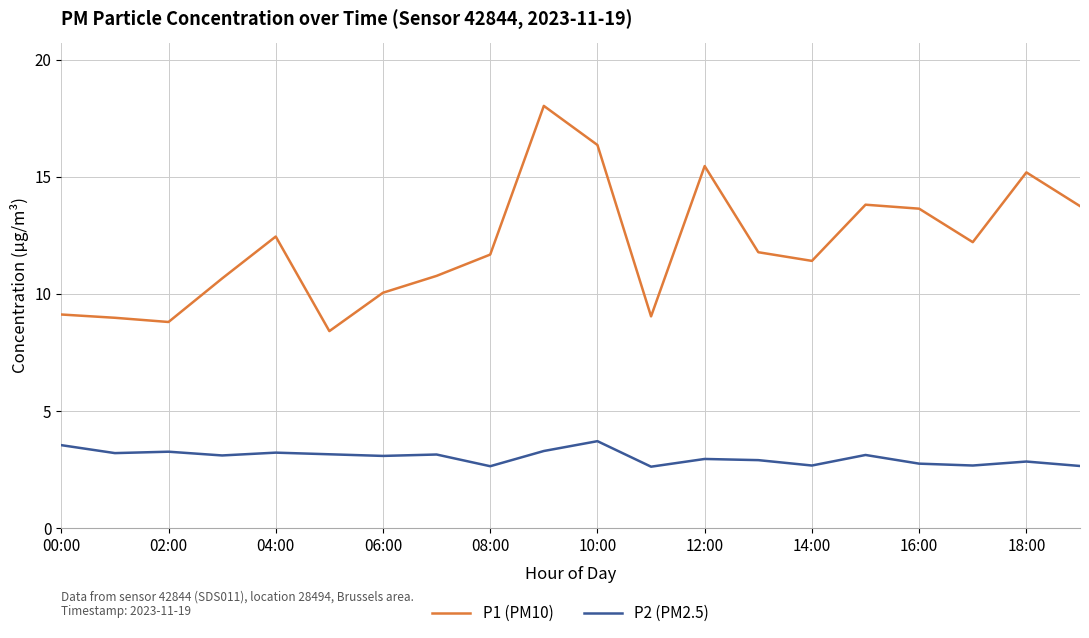

What is the difference between the maximum and minimum values in the P2 (PM2.5) series?

1.1